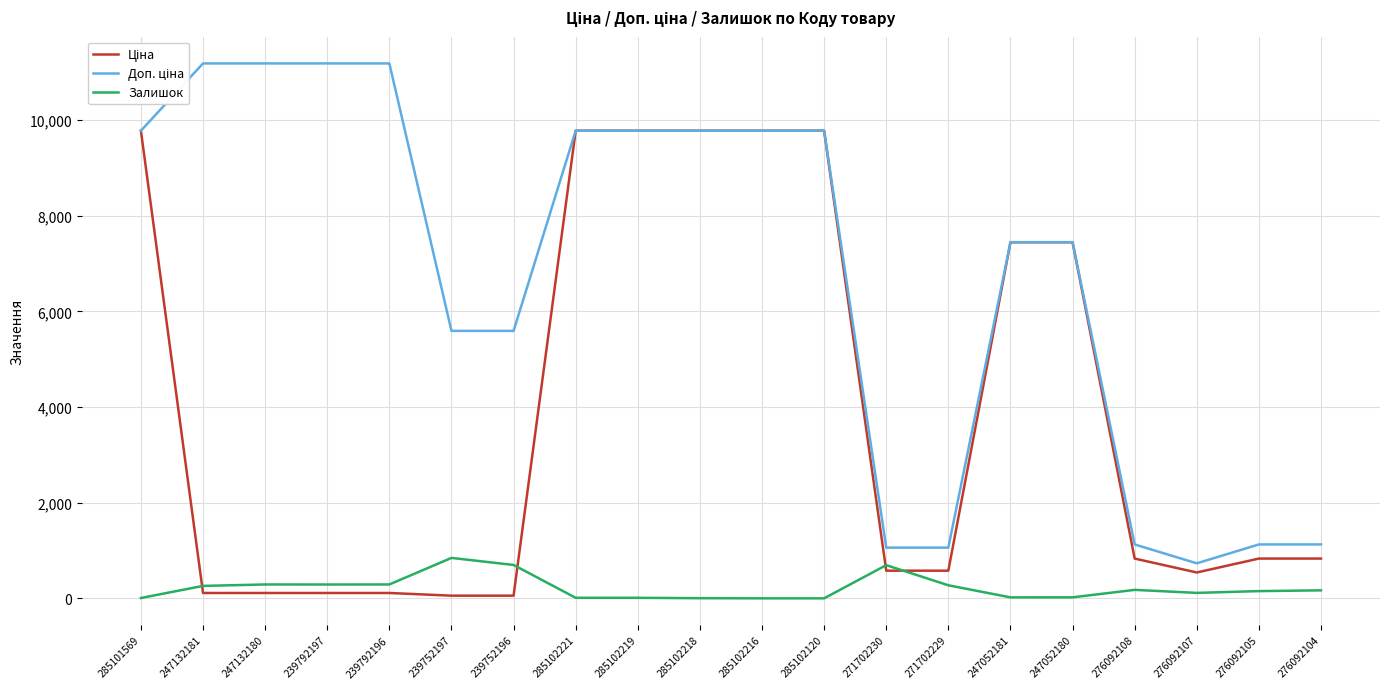

What is the highest value of the Залишок series?

845.0